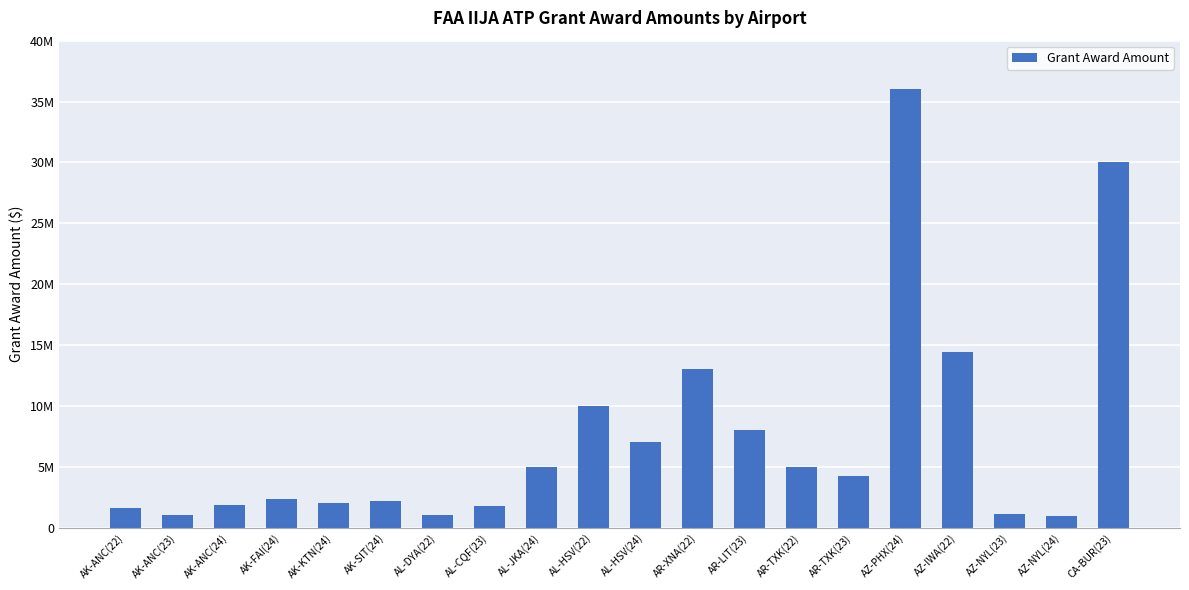

What is the difference between the second highest and minimum values?

29050000